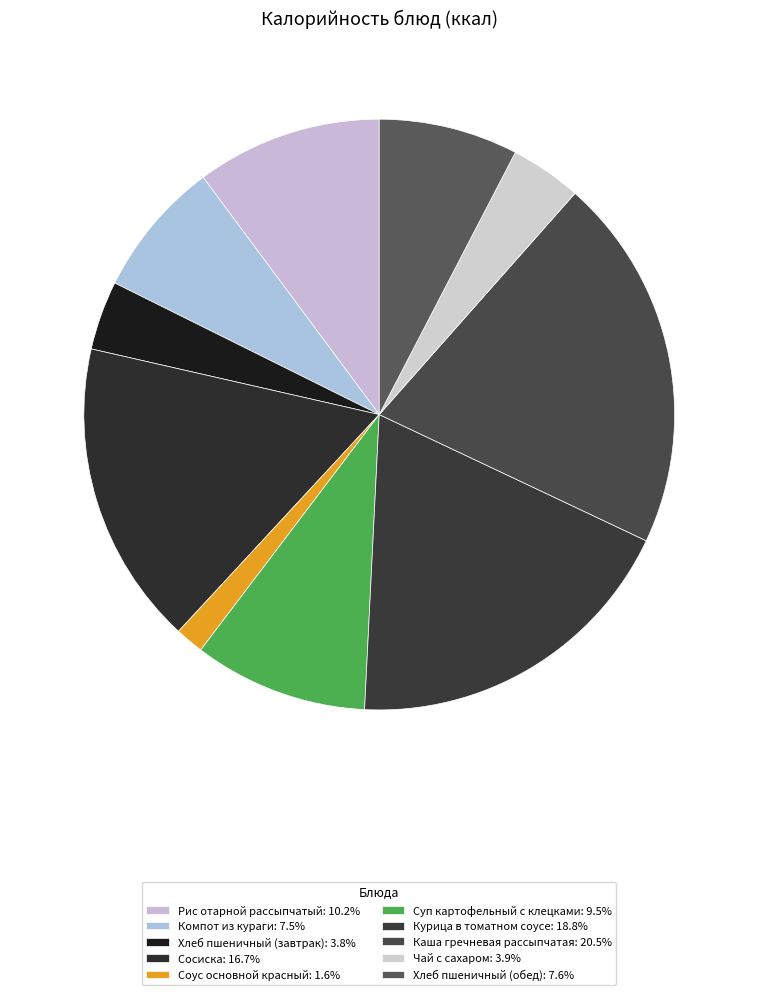

Which category has the smallest portion of the pie?

Соус основной красный